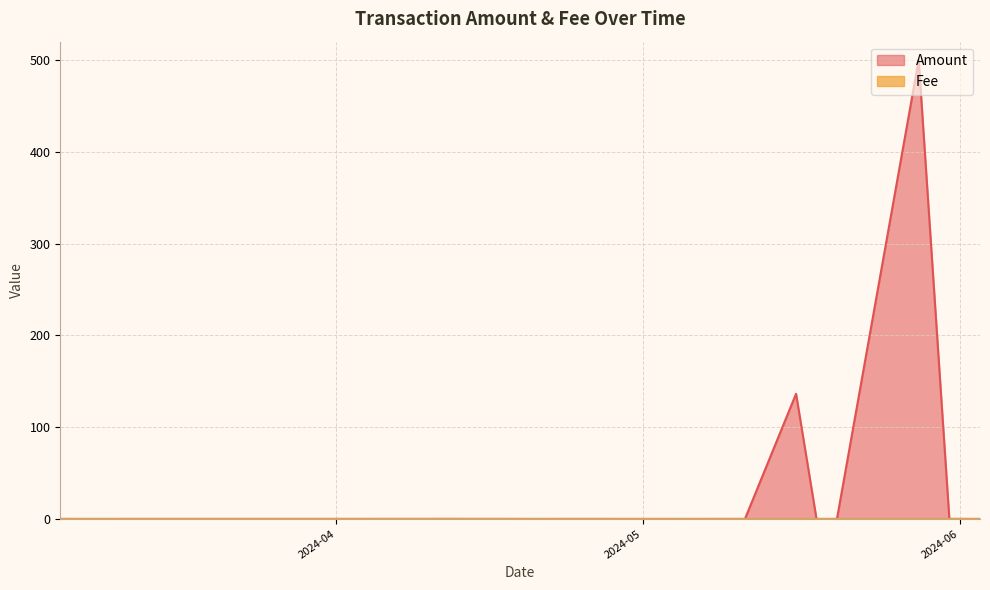

Which label corresponds to the smallest value in the chart?

2024-06-03